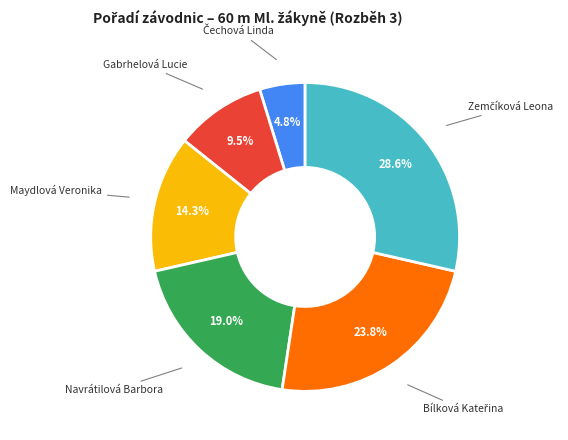

What percentage is the Maydlová Veronika slice, to the nearest percent?

14%